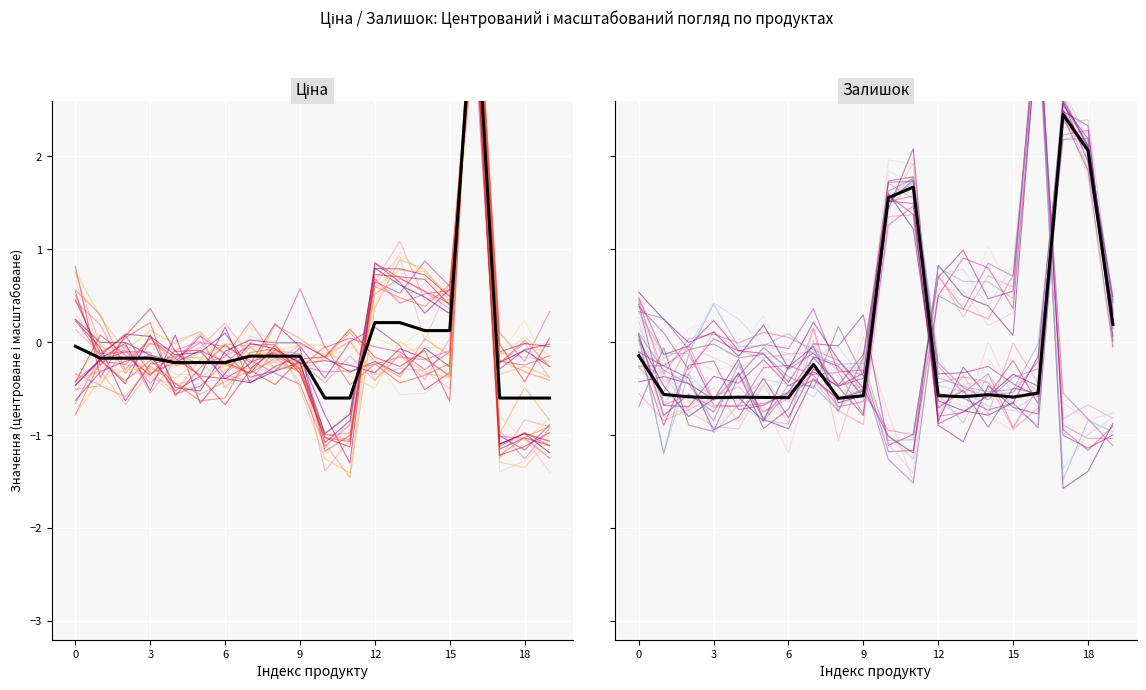

How many times do Середнє (Залишок) and Середнє (Ціна) cross each other?

3